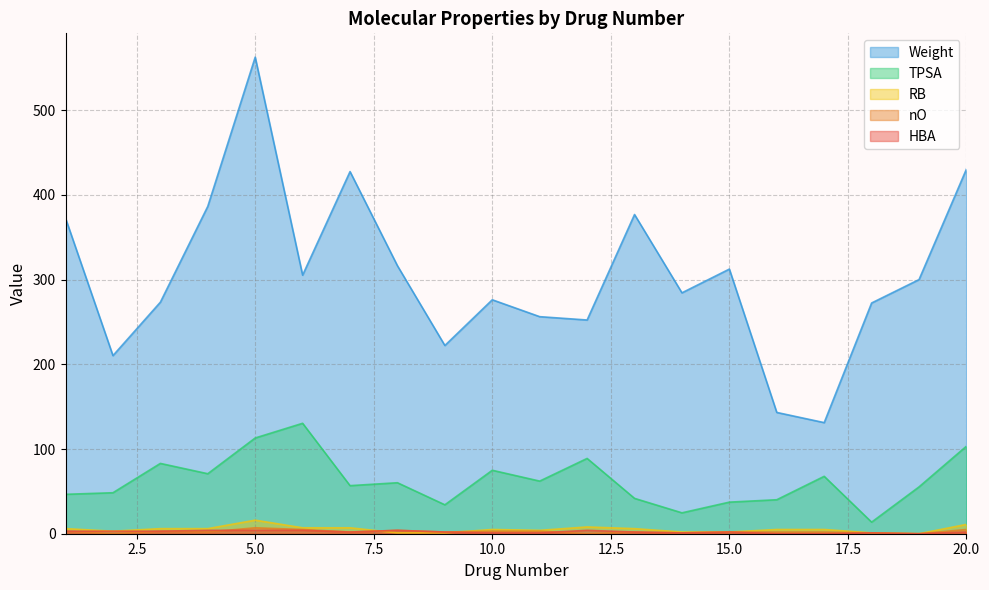

Does the chart display data point markers on the line(s)?

No